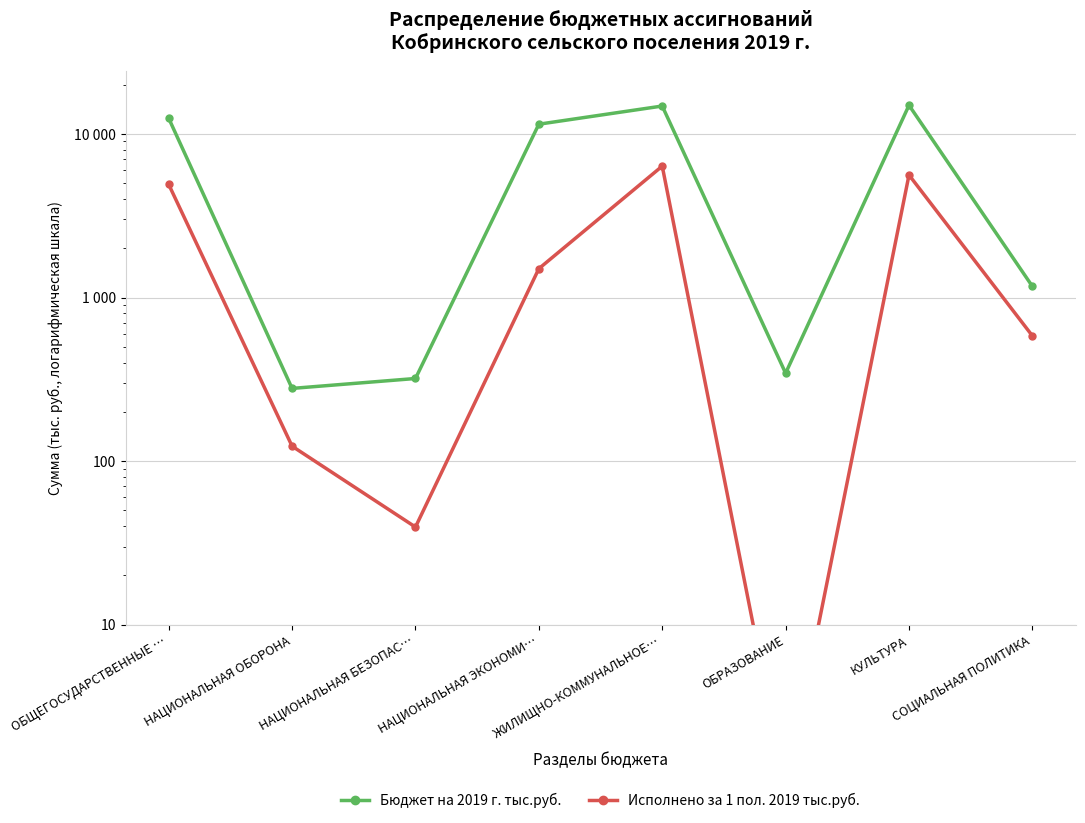

Is this an area chart (filled region under the line)?

No